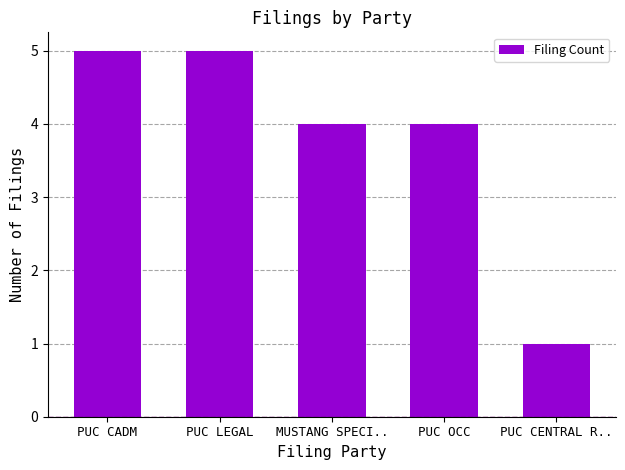

Reading left to right, extract all data points from this chart.

5	5	4	4	1